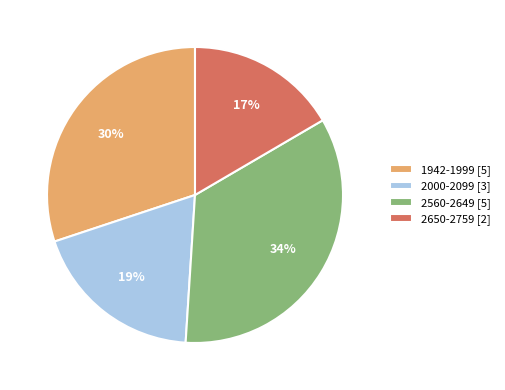

To the nearest percent, what portion does 2000-2099 [3] represent?

19%